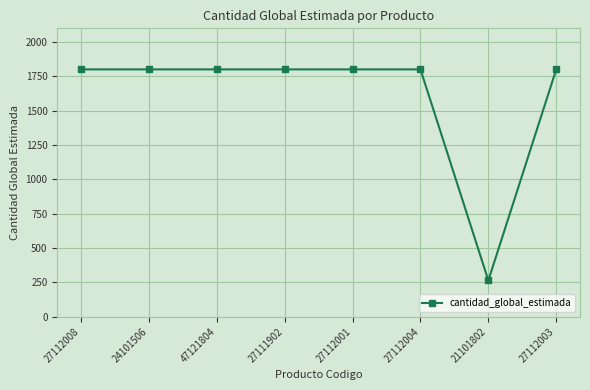

Is it true that the value at 27112008 is 3097?

False